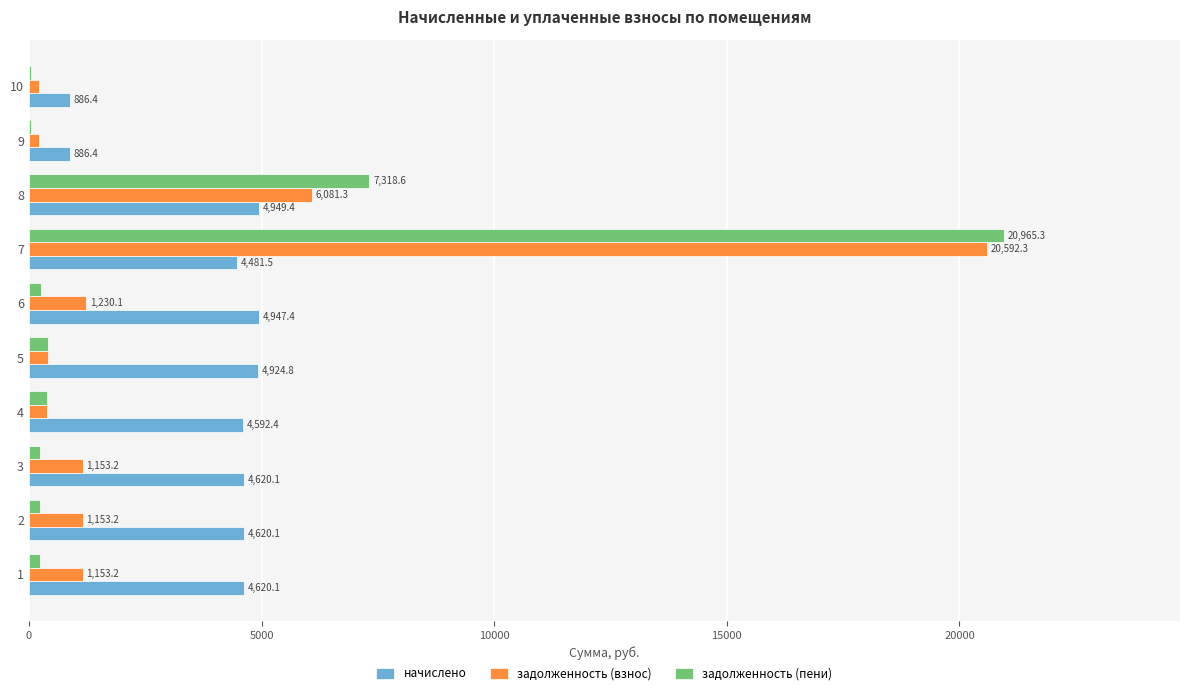

Which series has the widest spread of values?

задолженность (пени)